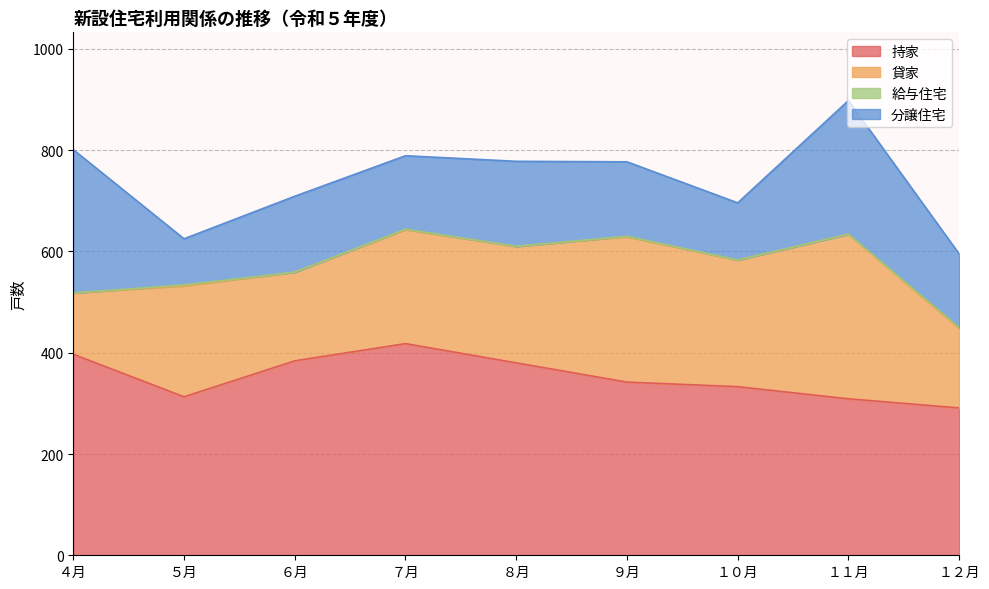

What is the difference between the maximum and minimum values in the 貸家 series?

204